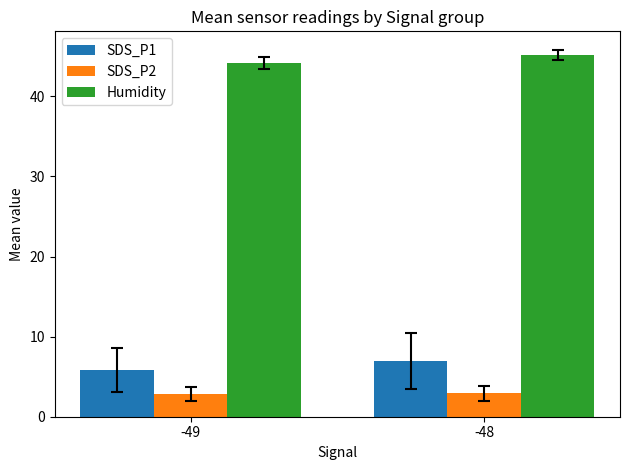

What is the greatest value displayed?

45.2